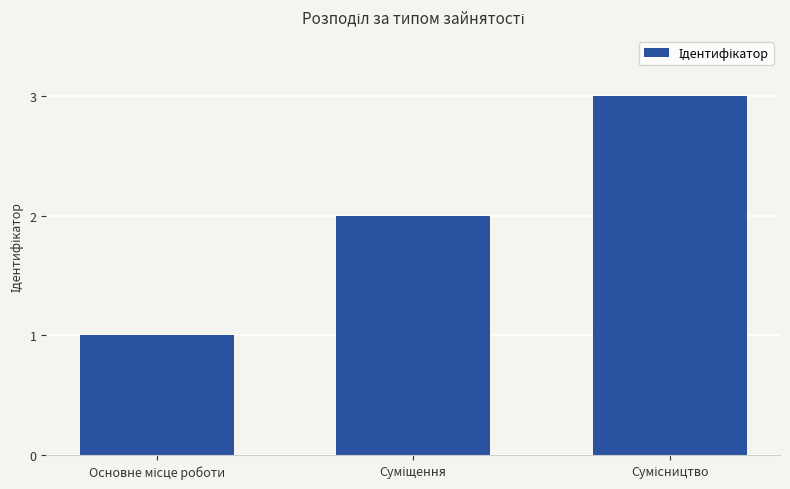

What is the maximum value shown in the chart?

3